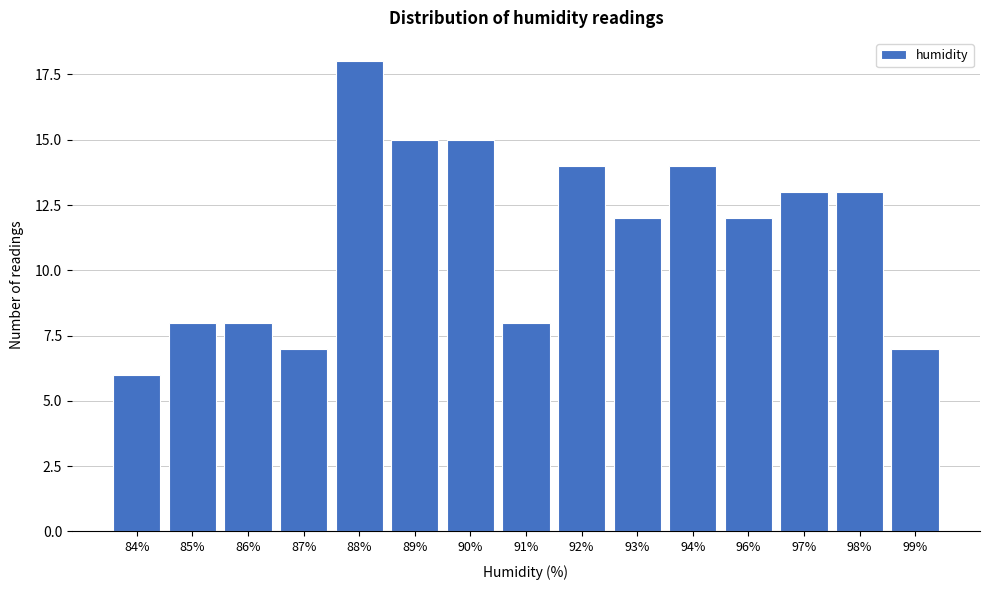

Reading left to right, what are all the values shown in this chart?

6	8	8	7	18	15	15	8	14	12	14	12	13	13	7